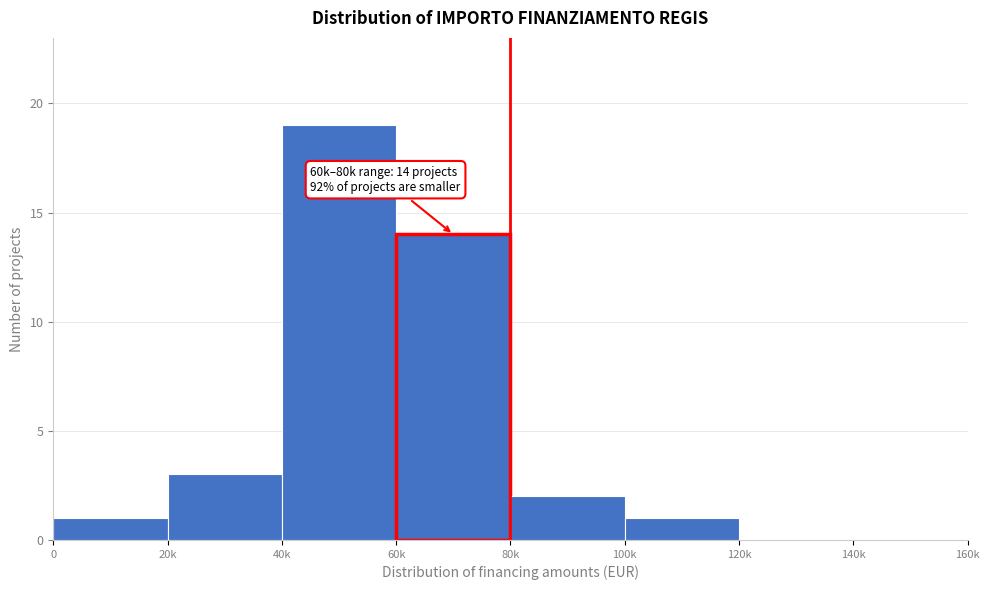

Reading right to left, transcribe all the data shown in this chart.

140k=0	120k=0	100k=1	80k=2	60k=14	40k=19	20k=3	0=1